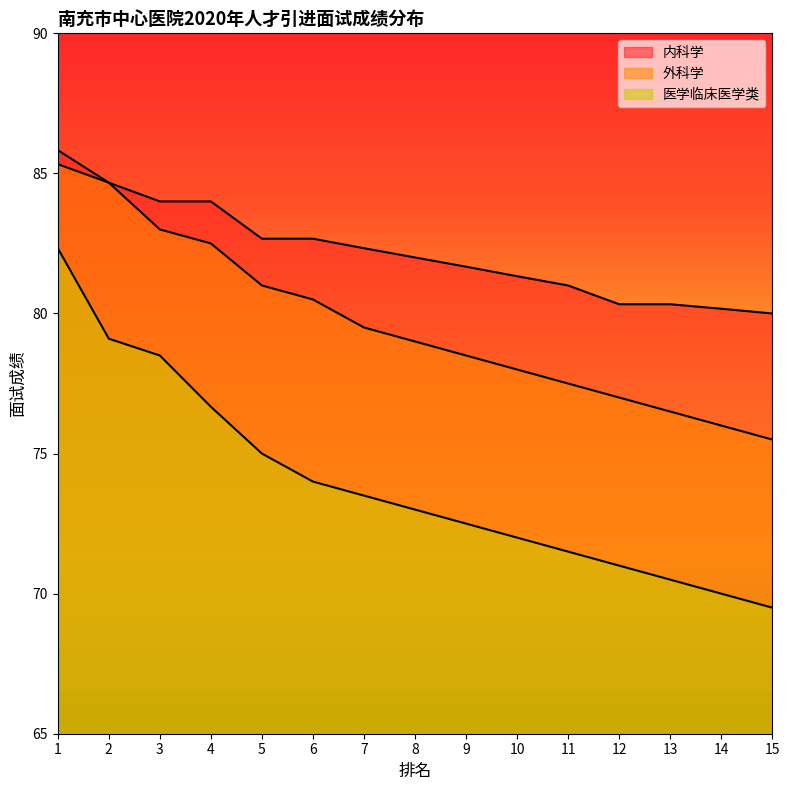

What is the difference between the highest and lowest values at 11?

9.5